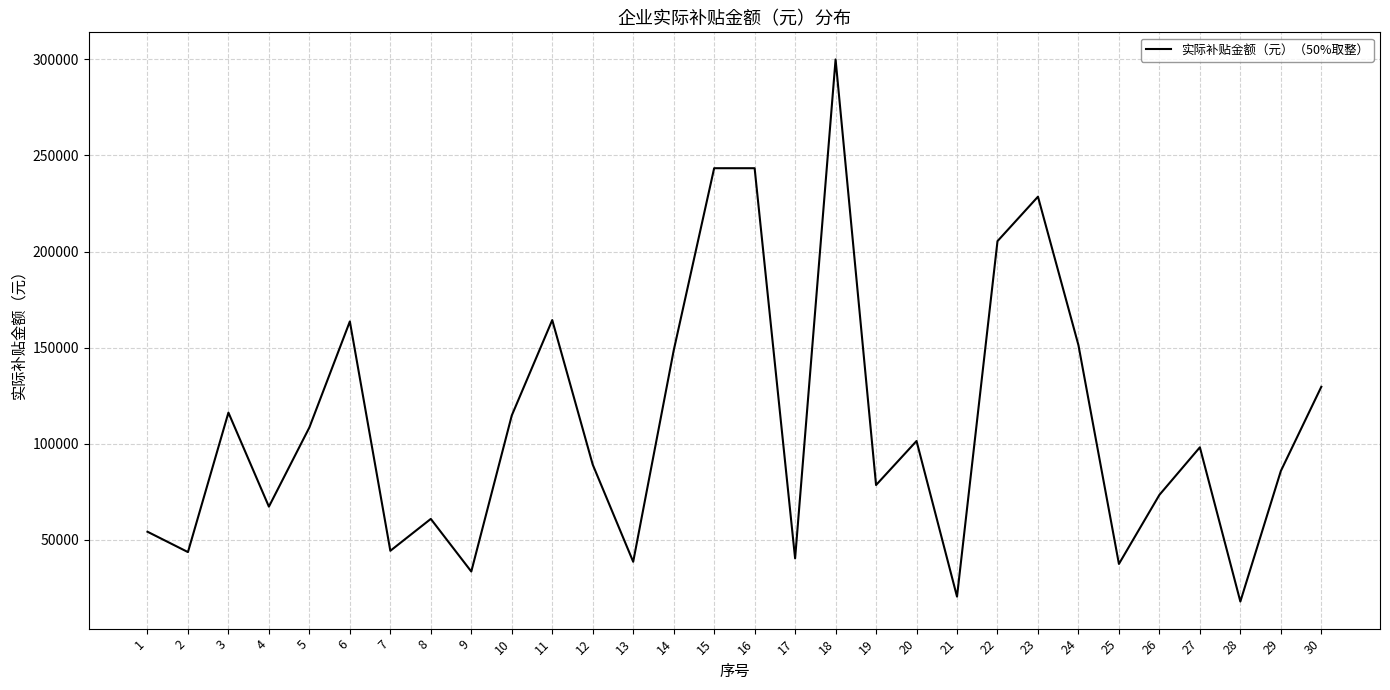

What is the change in value from 9 to 24?

+117833